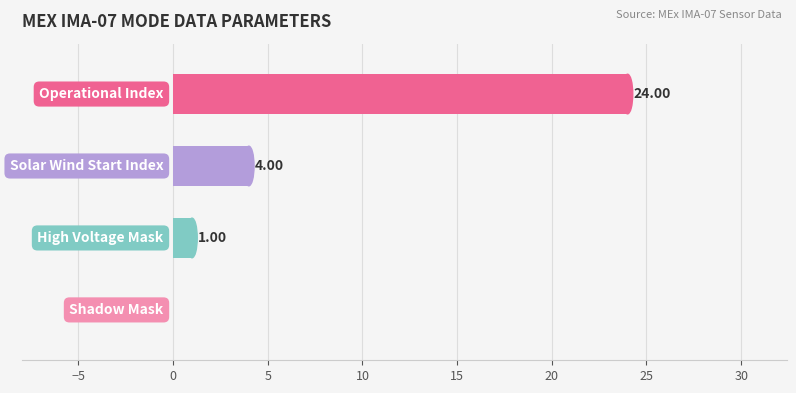

At which label does the data first exceed 4?

Operational Index